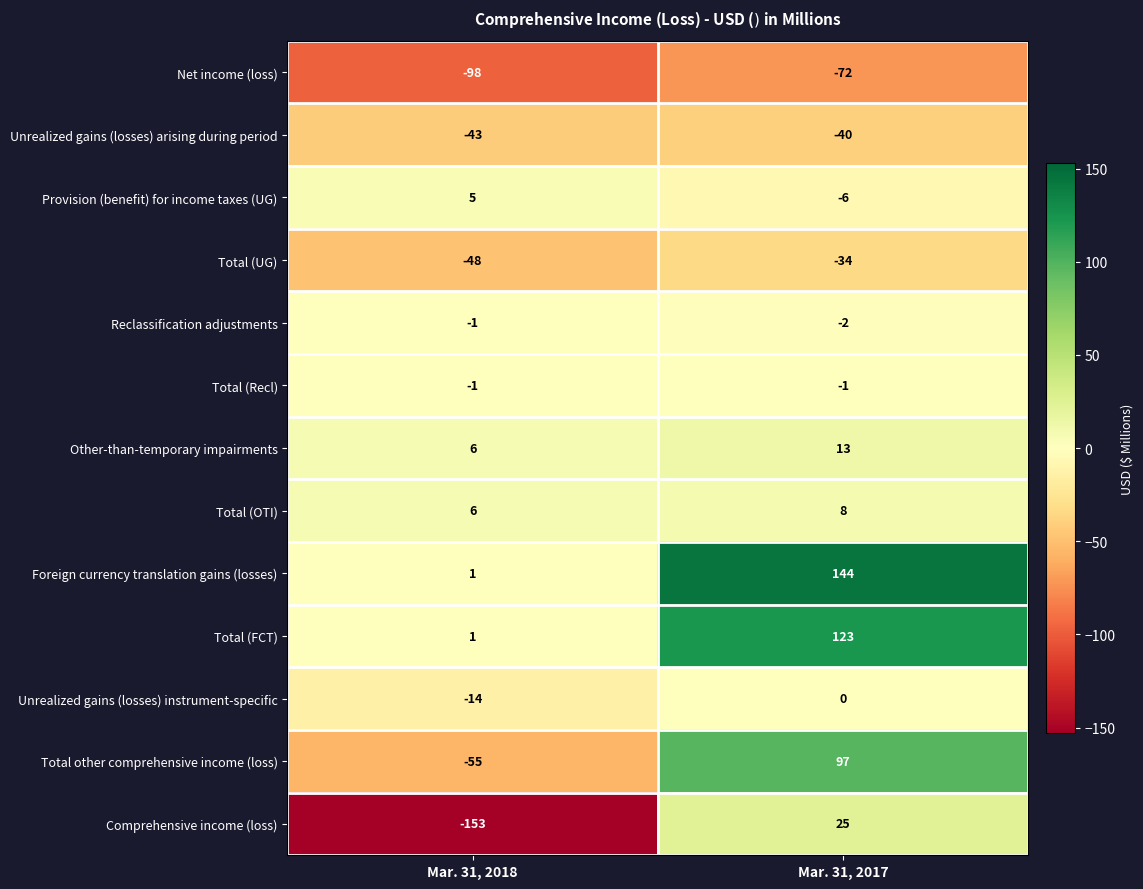

Count the number of categories in the chart.

2